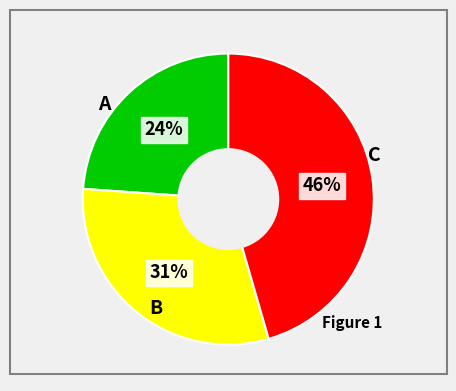

To the nearest percent, what is the difference between the largest and smallest slice percentages?

22%